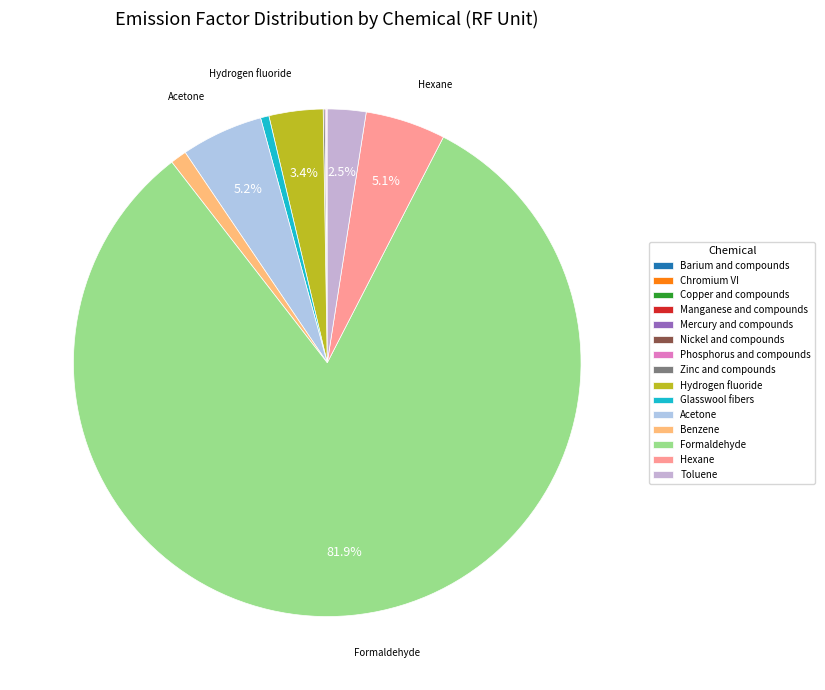

Does Chromium VI account for over 50% of the chart?

No